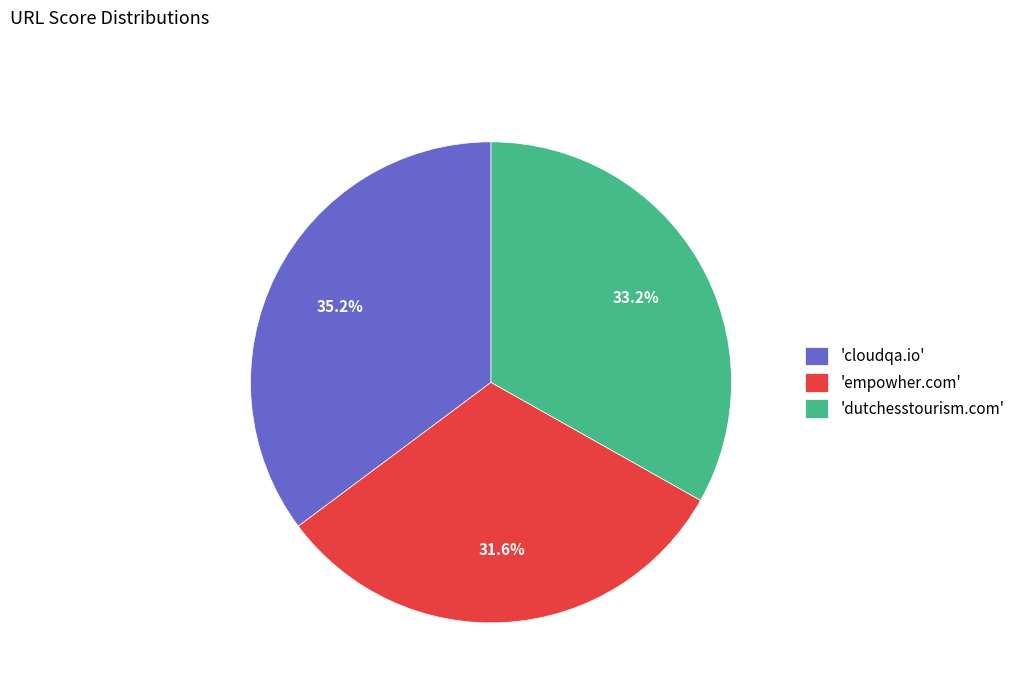

Rank the categories by value from highest to lowest.

'cloudqa.io', 'dutchesstourism.com', 'empowher.com'